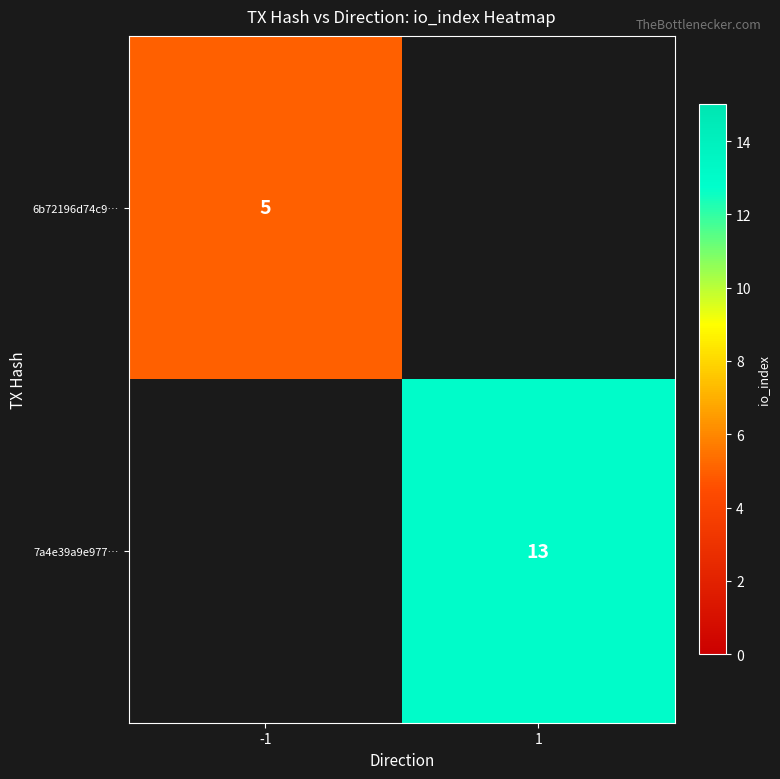

The 6b72196d74c9… series shows 5 at -1. True or false?

True